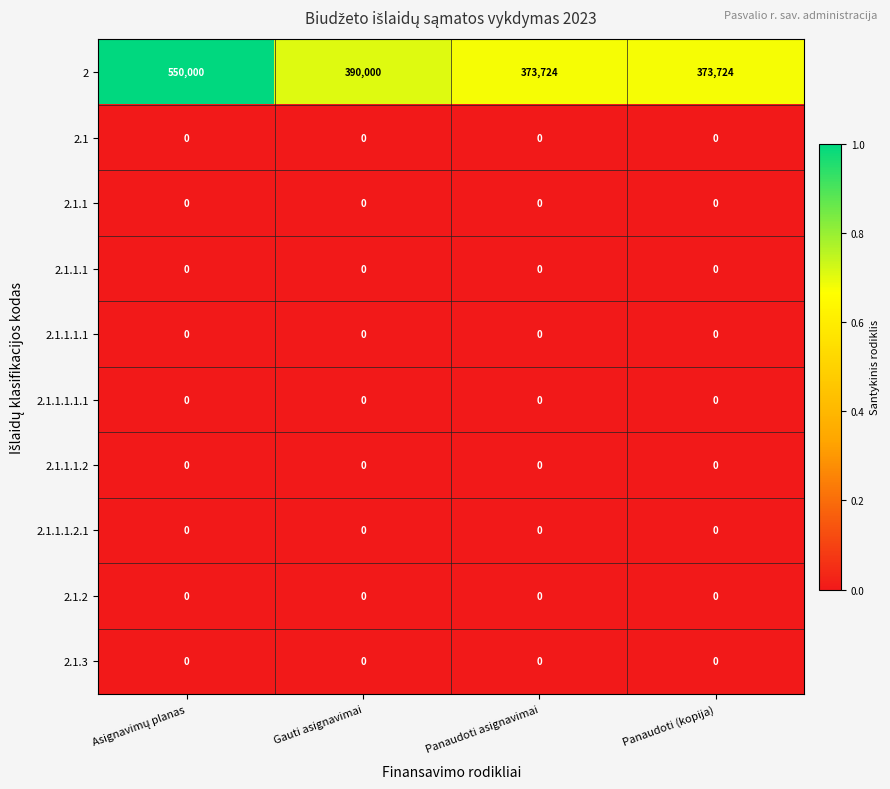

What is the total value across all series at Panaudoti asignavimai?

373724